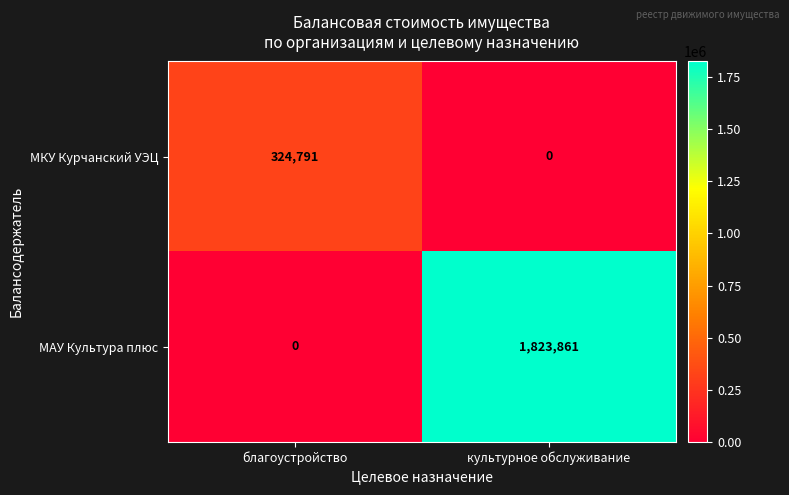

Which label corresponds to the largest value in the chart?

культурное обслуживание